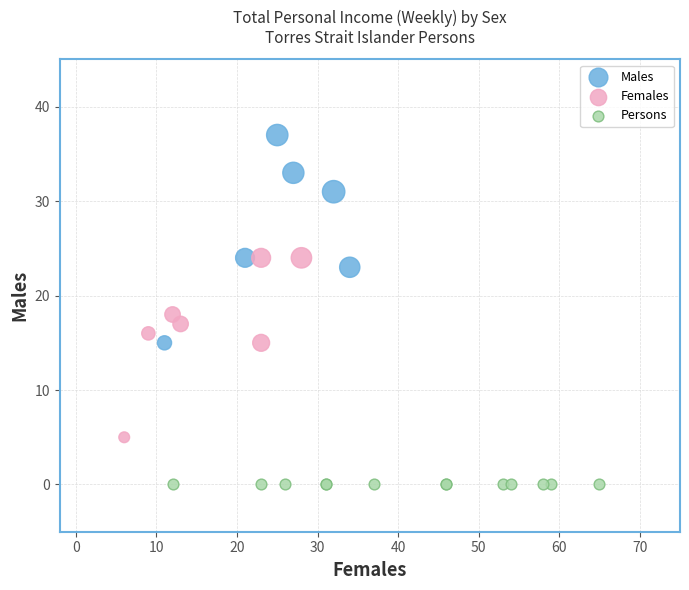

Which series reaches the minimum Y coordinate?

Persons